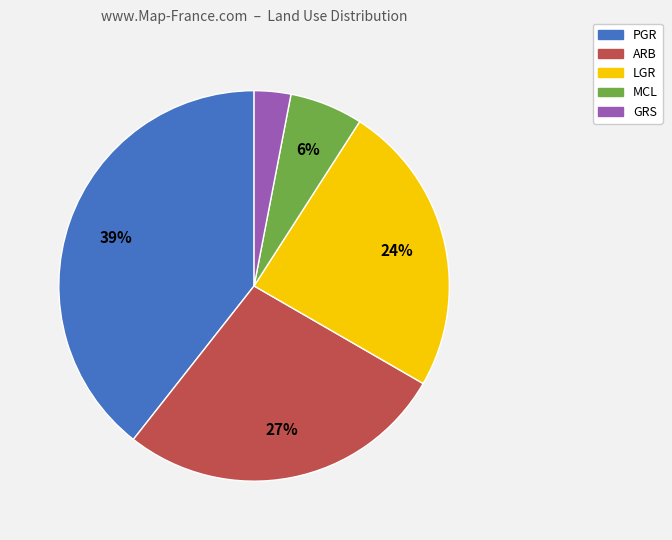

Which slice is the largest?

PGR